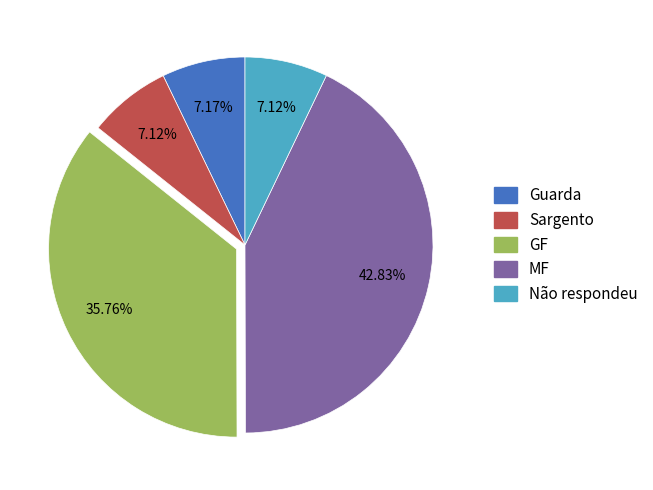

Does any single category account for the majority?

No